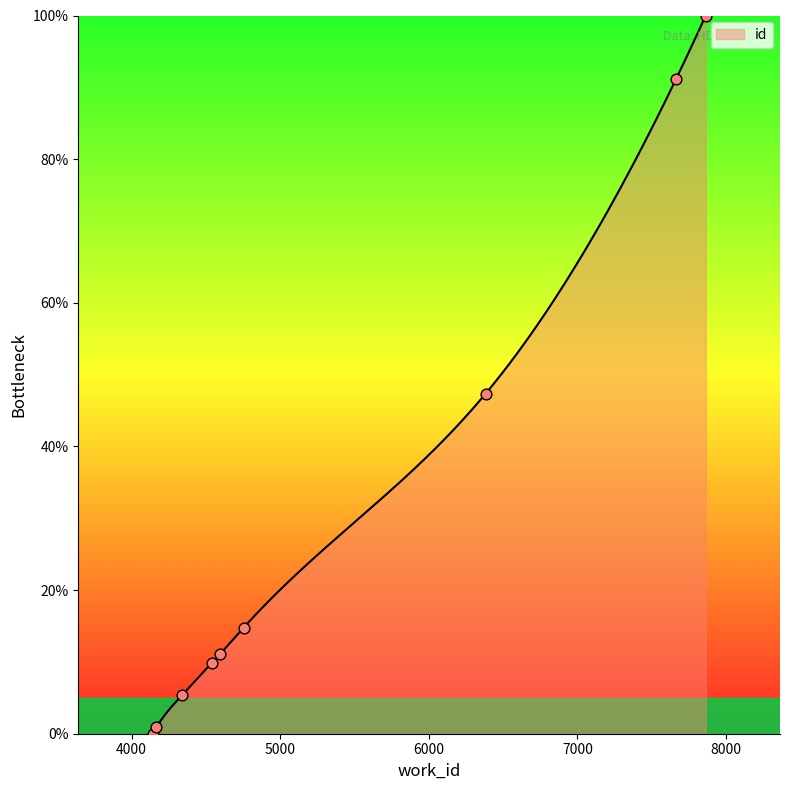

Between 4167 and 7665, which is larger?

7665